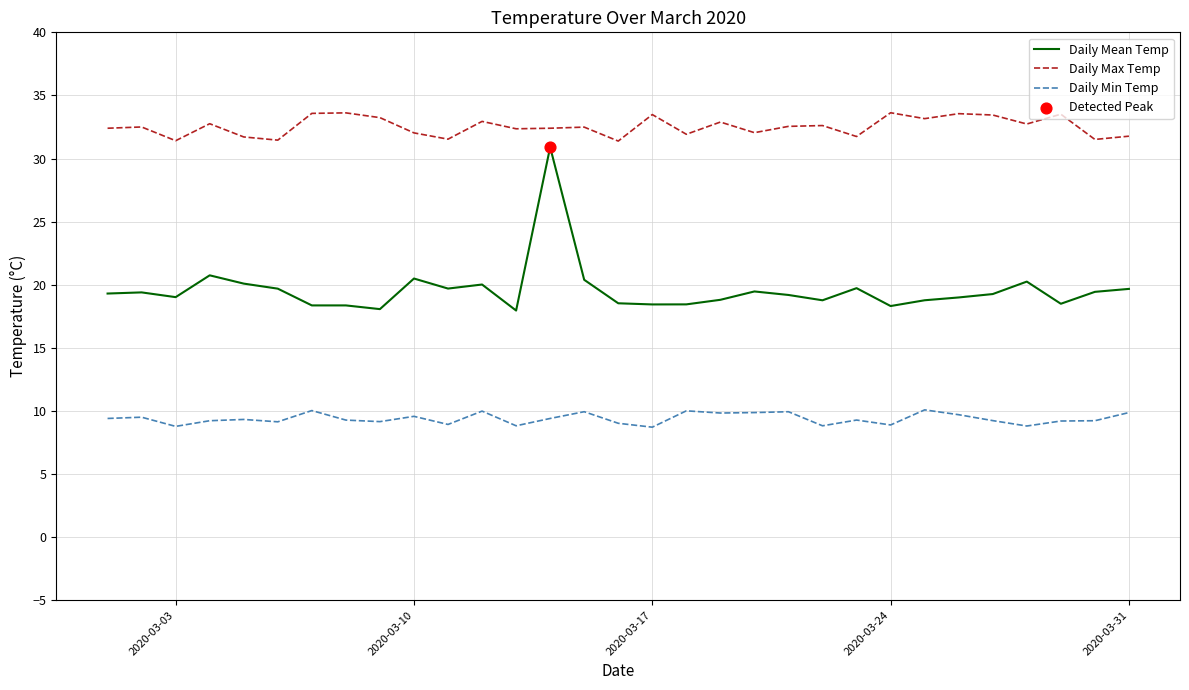

True or false: Daily Mean Temp and Daily Max Temp cross at least once.

False